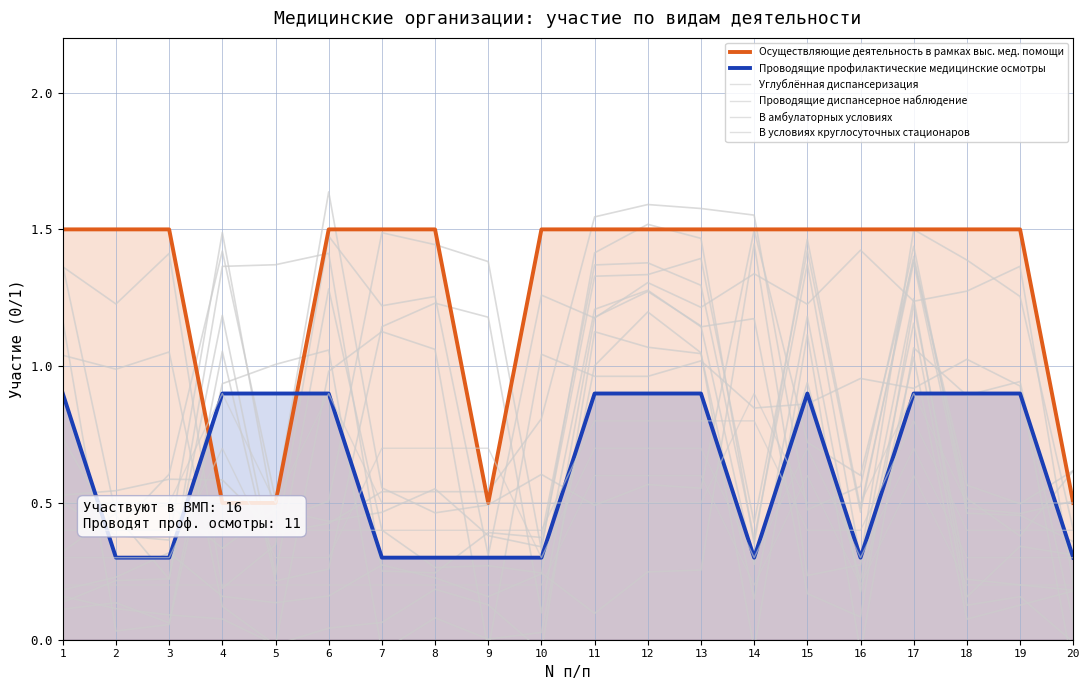

Does the chart have visible grid lines?

Yes